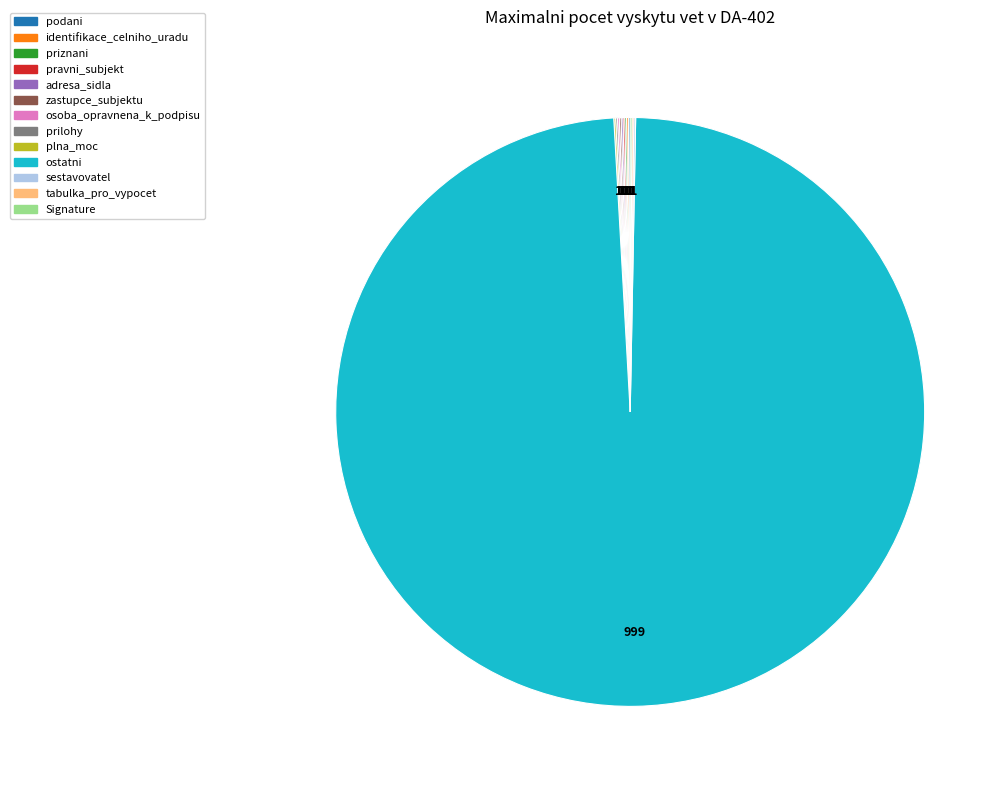

Which slice represents more than half of the pie?

ostatni